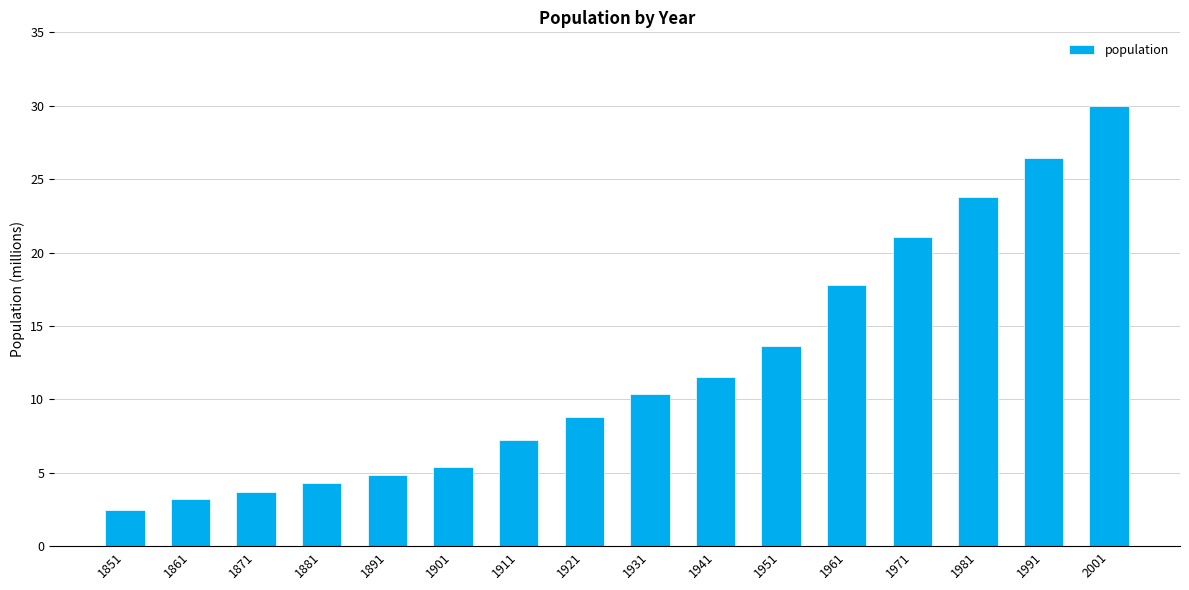

What is the difference between the second highest and minimum values?

24.0